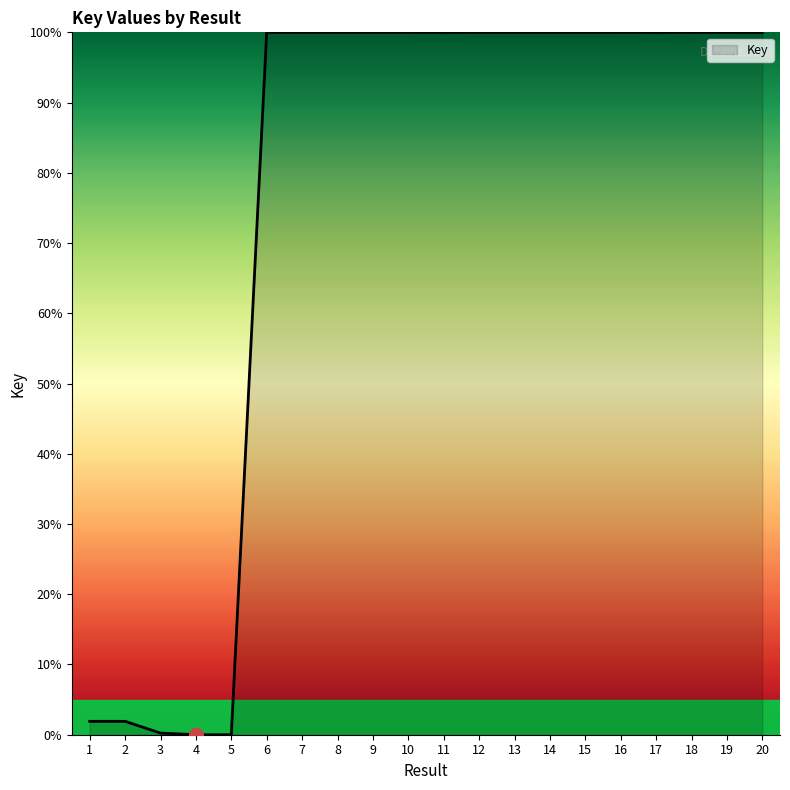

What is the greatest value displayed?

100.0